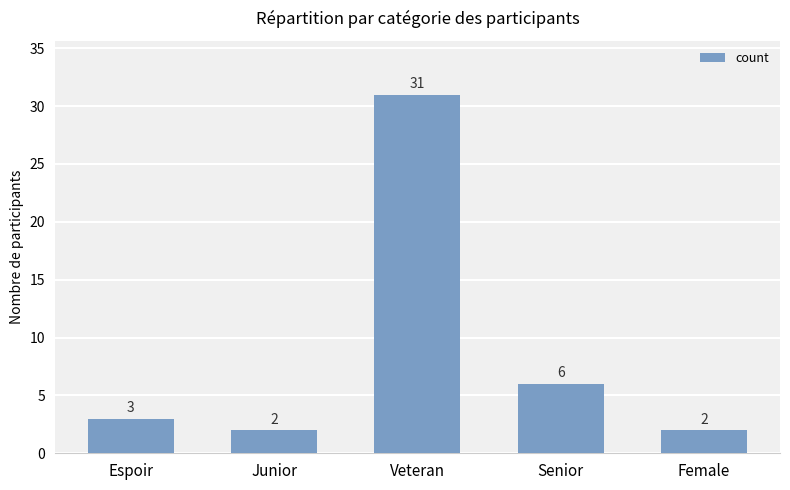

Are the bars grouped side by side (vs. stacked)?

No